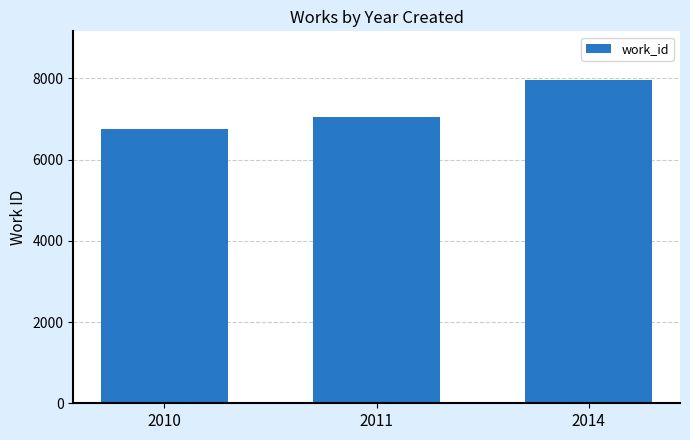

How many values are between 6753 and 7966?

3